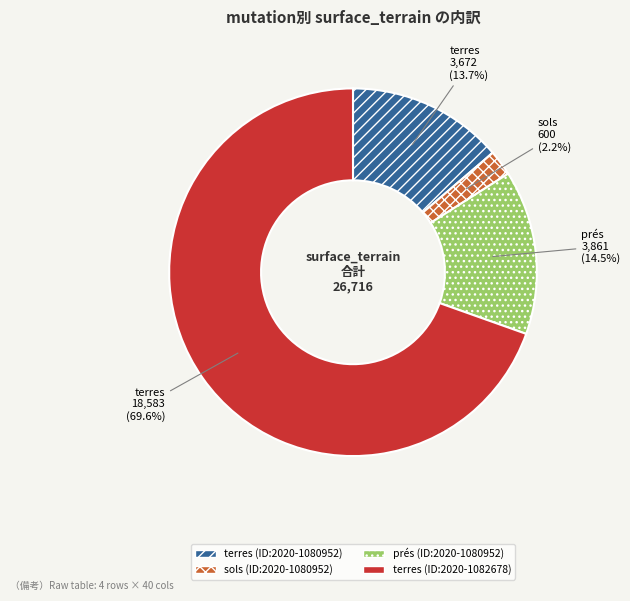

Which category accounts for the majority?

terres (ID:2020-1082678)